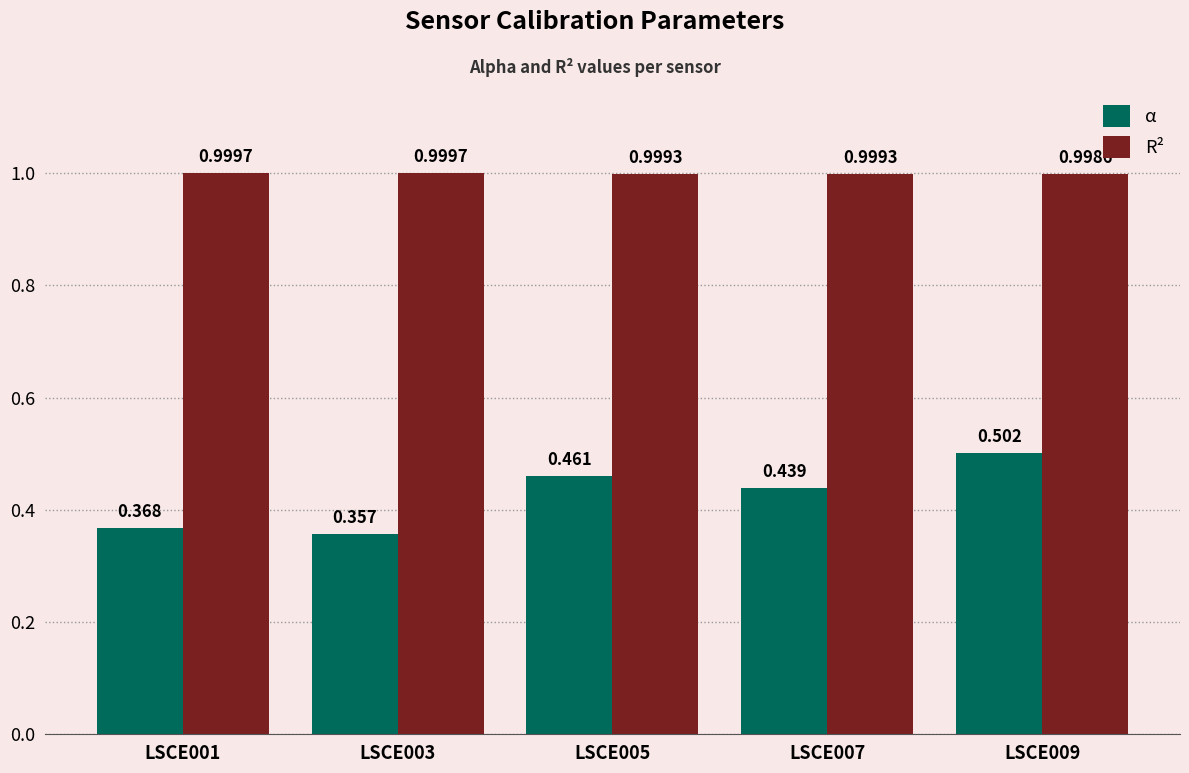

True or false: R² has a value of 1.0 at LSCE005.

True